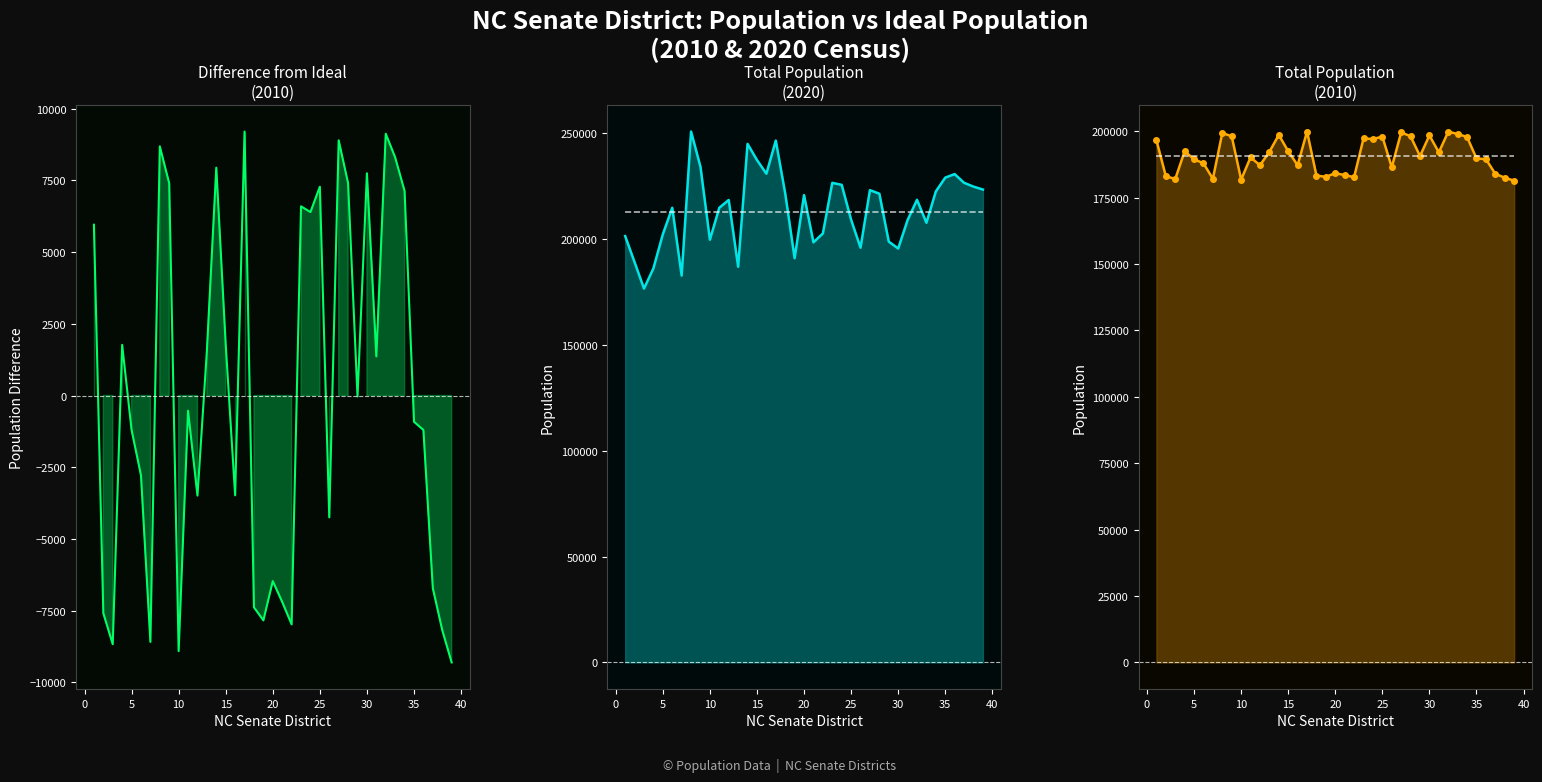

Count the number of categories in the chart.

39